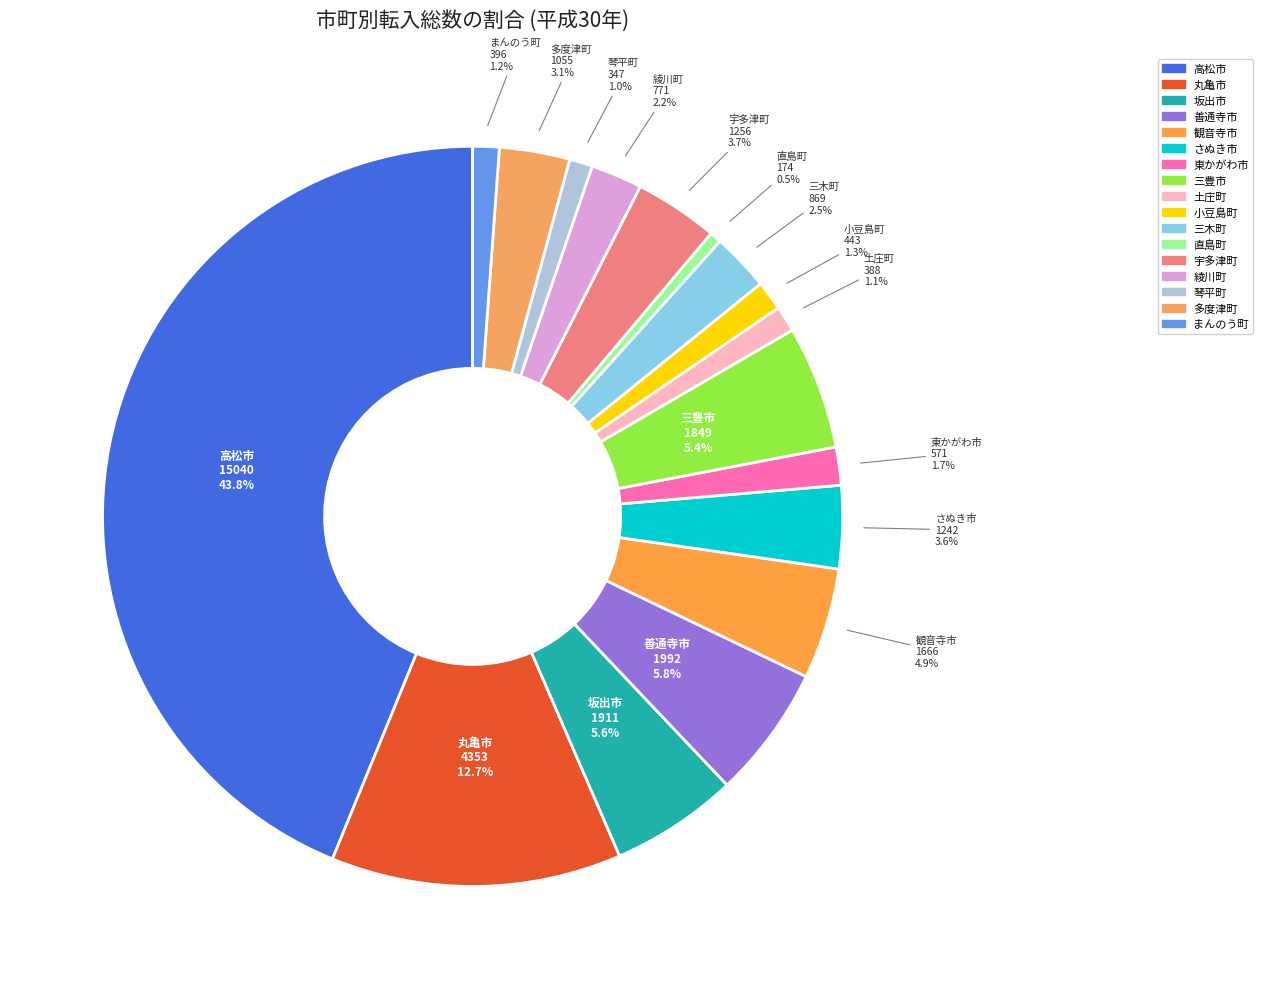

True or false: 琴平町 accounts for 1% of the total.

True